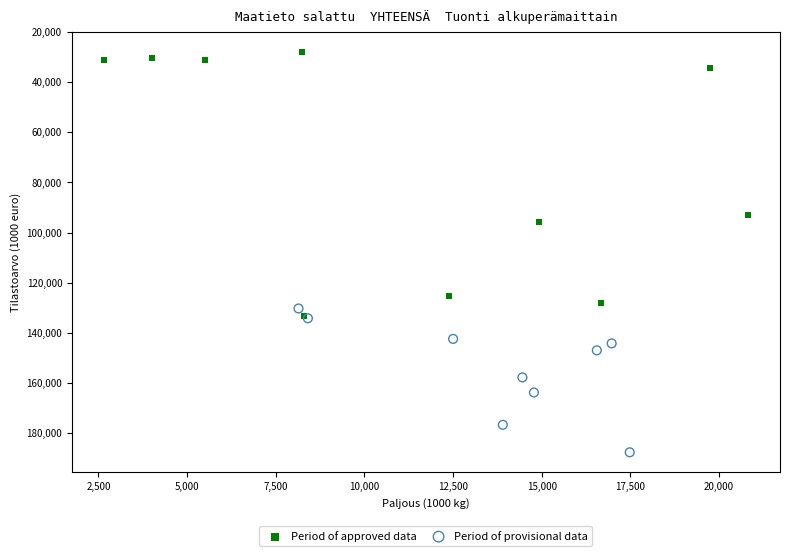

Which series contains the highest Y value?

Period of provisional data